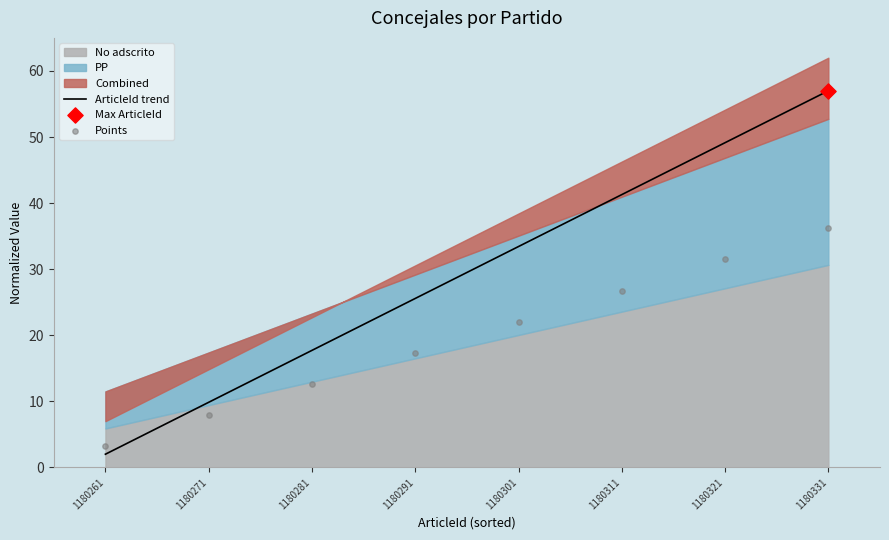

At how many categories does at least one series exceed 19?

5